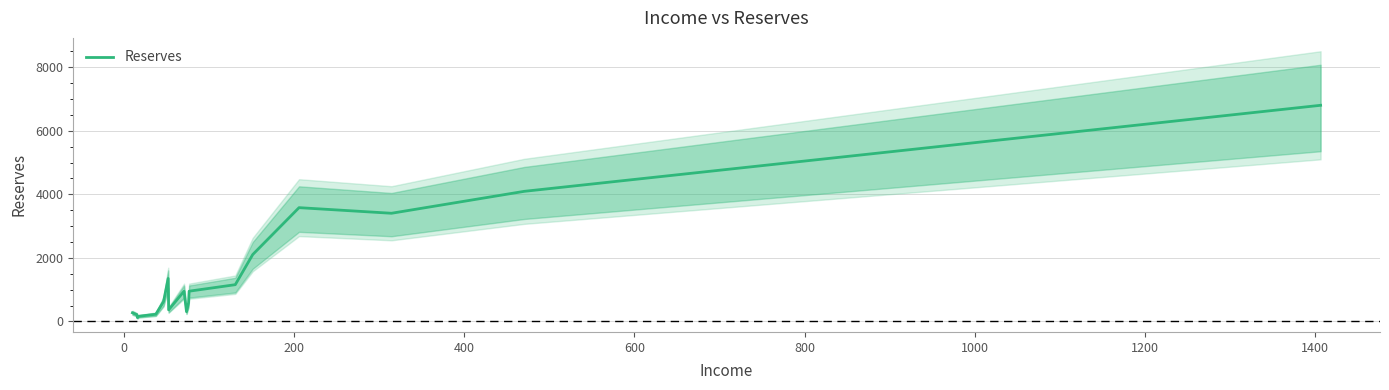

What is the difference between the second highest and minimum values?

3974.6